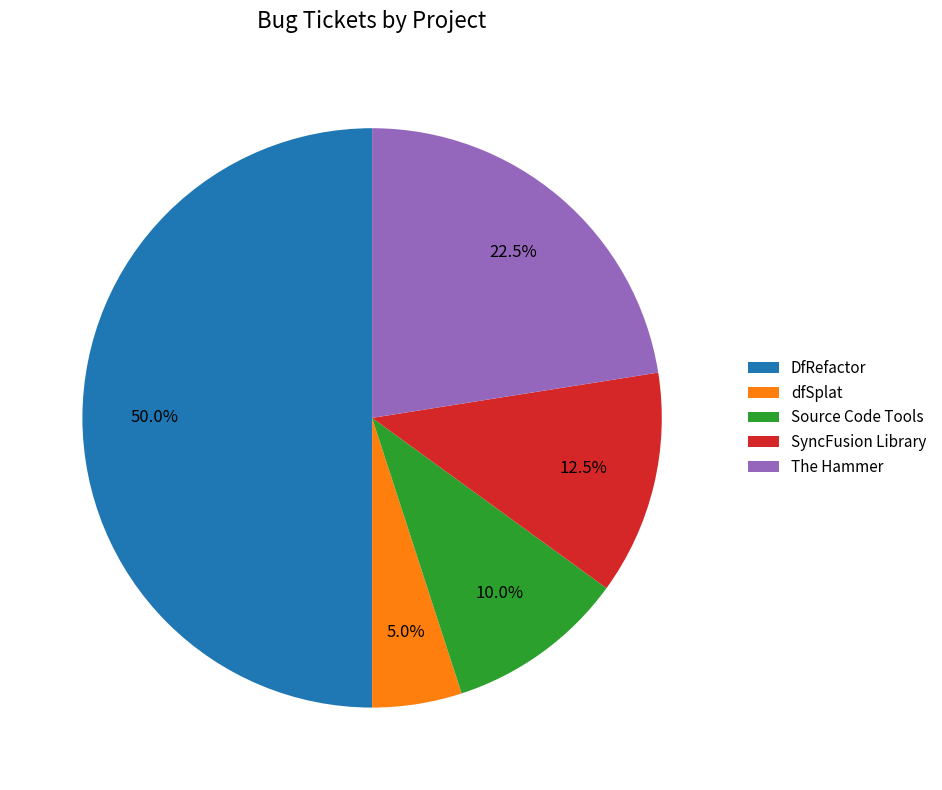

Is Source Code Tools the majority of the pie?

No